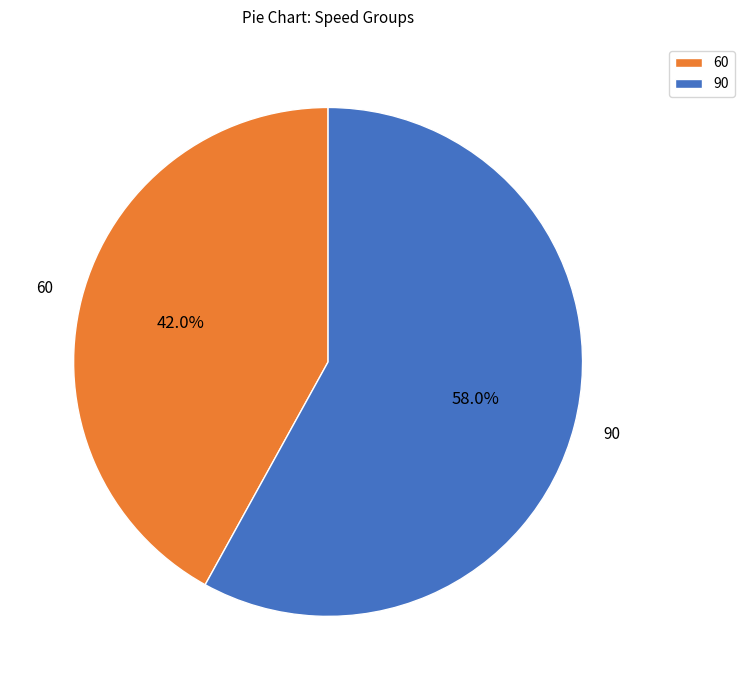

What is the largest slice in the pie chart?

90